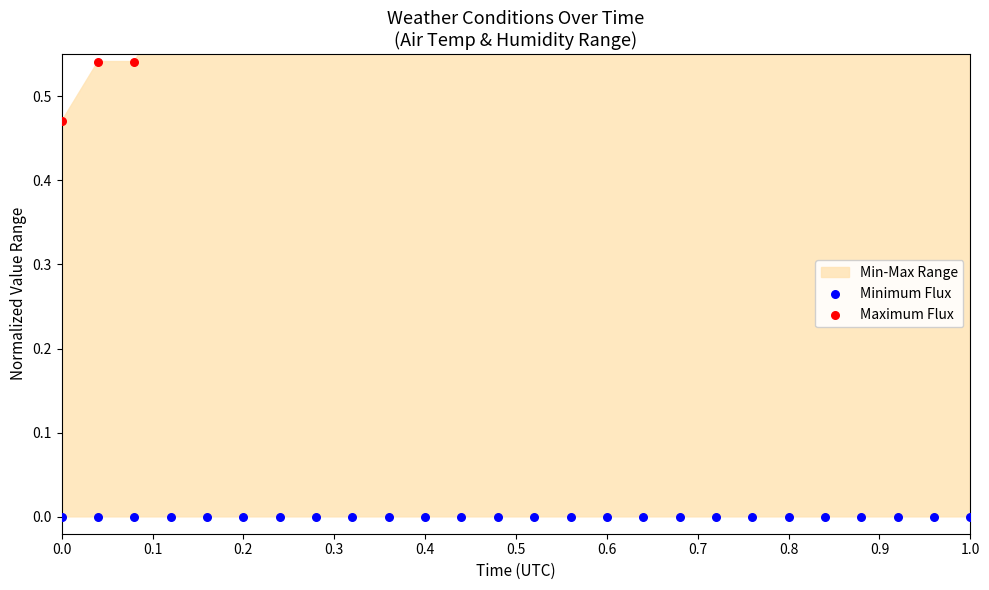

Which series has the widest spread of Y values?

Maximum Flux